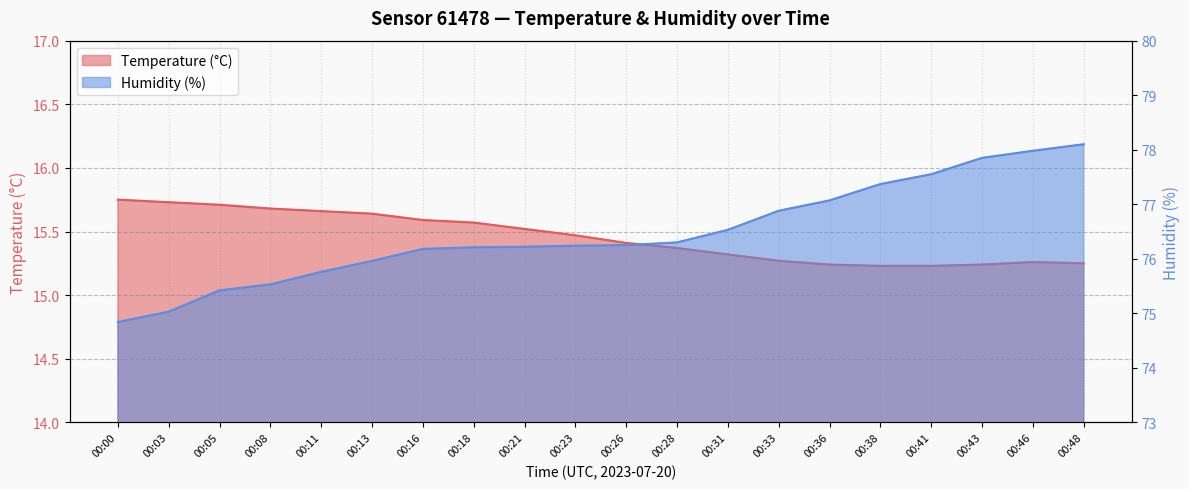

List the labels in order of Temperature (°C) value, smallest first.

00:38, 00:41, 00:36, 00:43, 00:48, 00:46, 00:33, 00:31, 00:28, 00:26, 00:23, 00:21, 00:18, 00:16, 00:13, 00:11, 00:08, 00:05, 00:03, 00:00